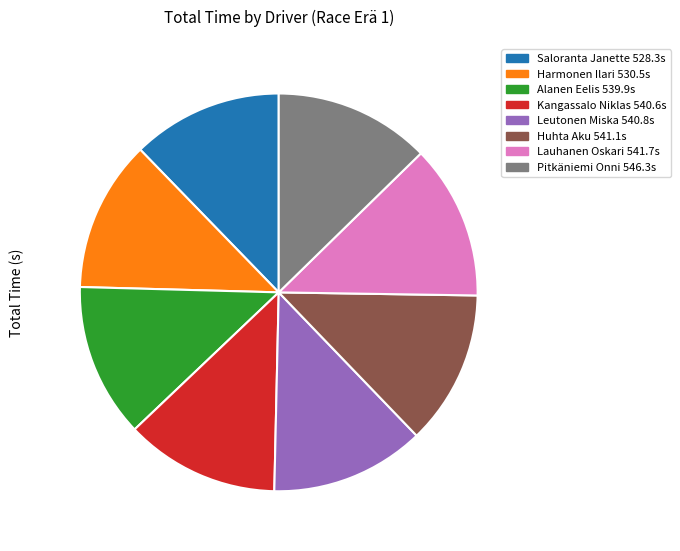

True or false: Alanen Eelis accounts for 20% of the total.

False